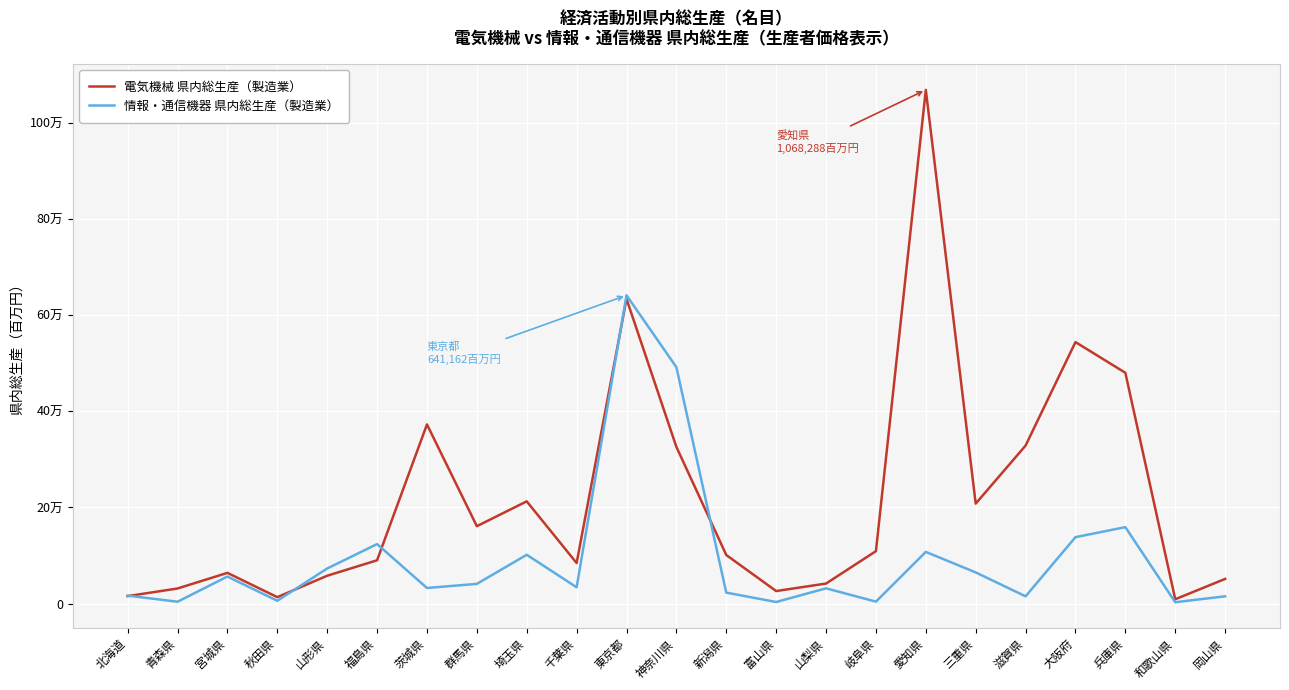

What is the difference between the maximum and second lowest values in the 情報・通信機器 県内総生産（製造業） series?

637768